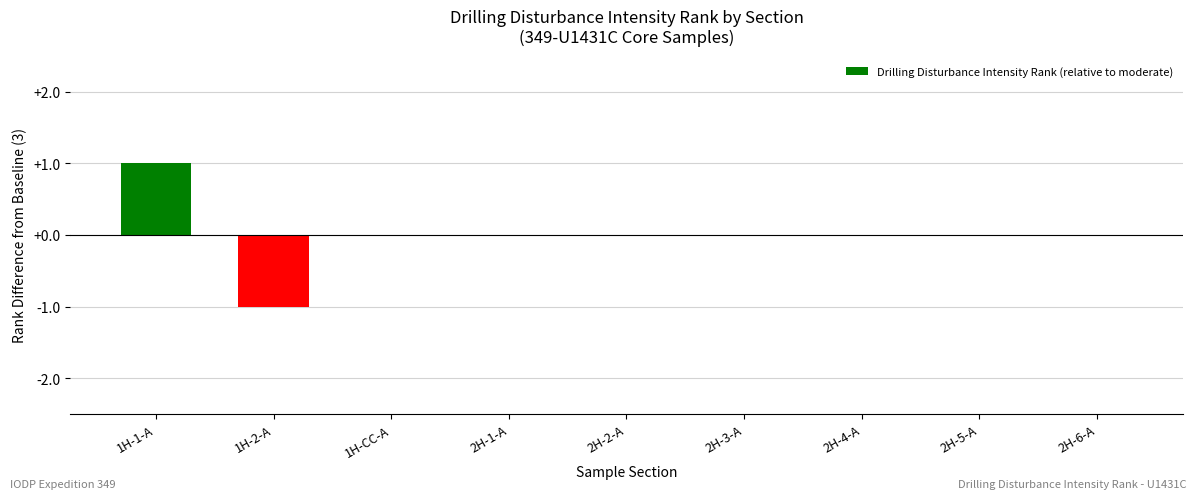

At which category does the chart reach its peak across all series?

1H-1-A